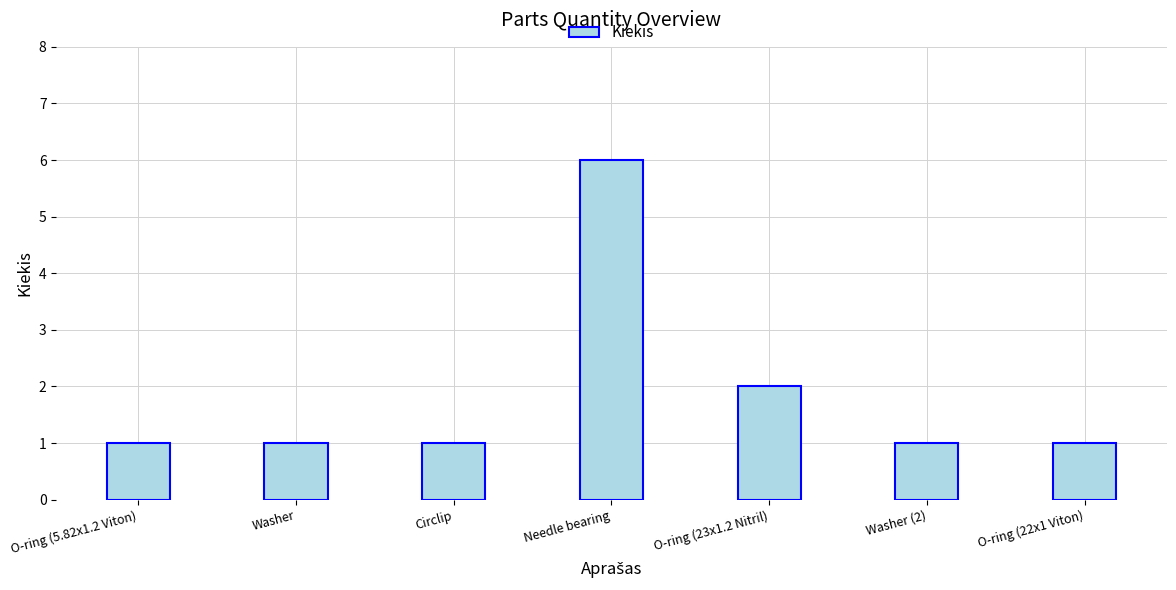

What is the maximum value shown in the chart?

6